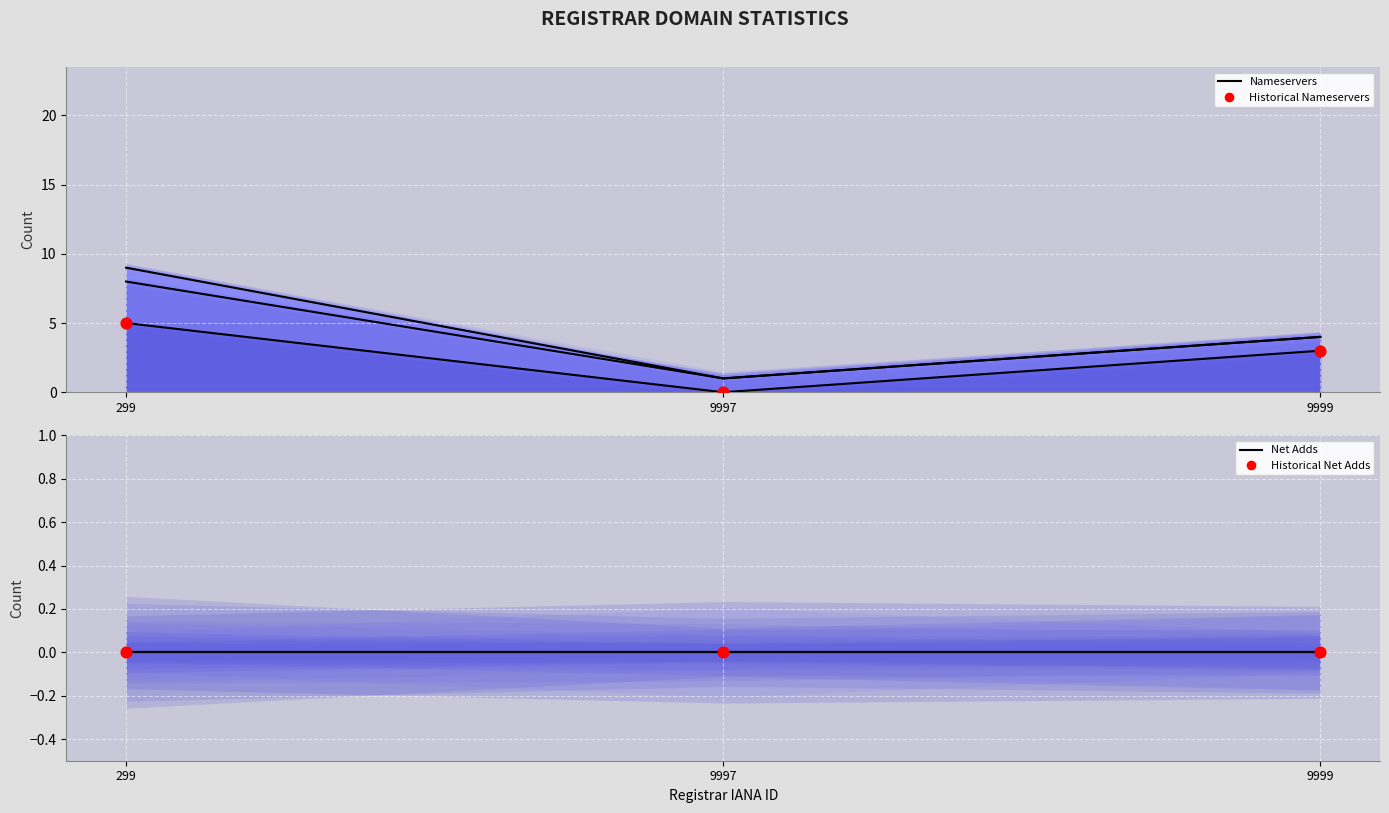

Between 9997 and 299, which is larger?

299